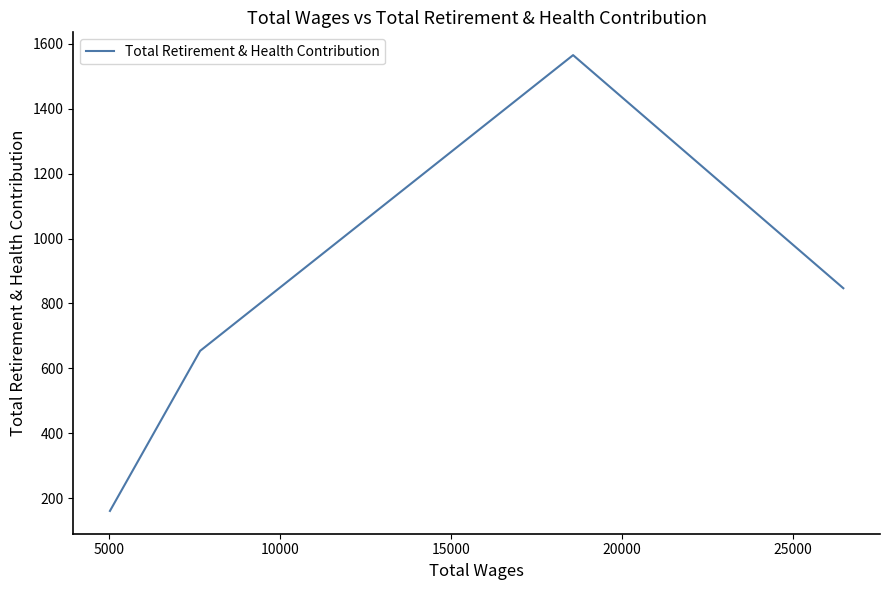

What is the sum of all values?

3227